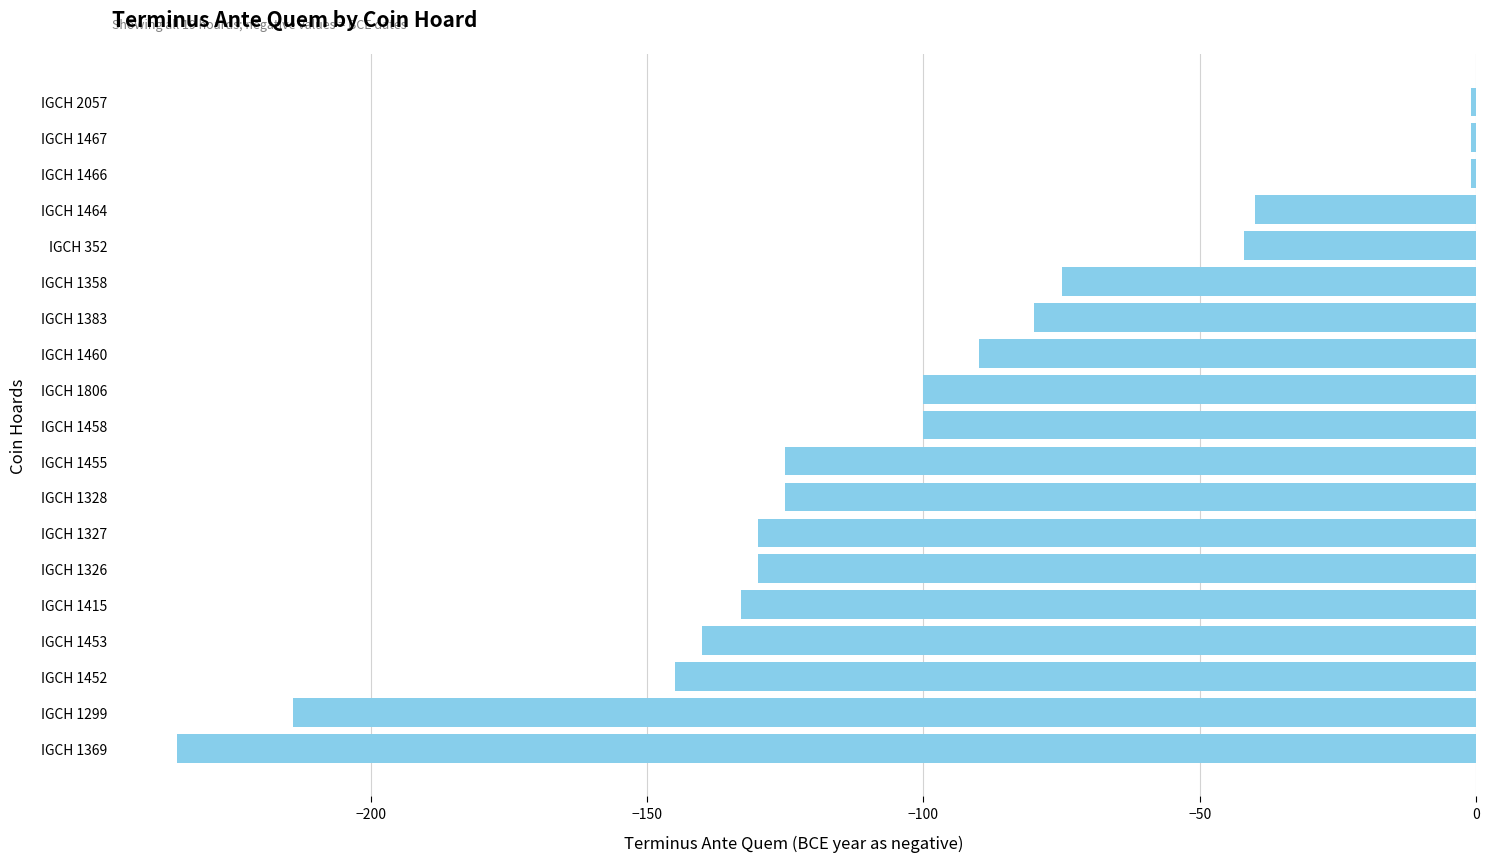

Reading top to bottom, what are all the values shown in this chart?

IGCH 2057=-1	IGCH 1467=-1	IGCH 1466=-1	IGCH 1464=-40	IGCH 352=-42	IGCH 1358=-75	IGCH 1383=-80	IGCH 1460=-90	IGCH 1806=-100	IGCH 1458=-100	IGCH 1455=-125	IGCH 1328=-125	IGCH 1327=-130	IGCH 1326=-130	IGCH 1415=-133	IGCH 1453=-140	IGCH 1452=-145	IGCH 1299=-214	IGCH 1369=-235